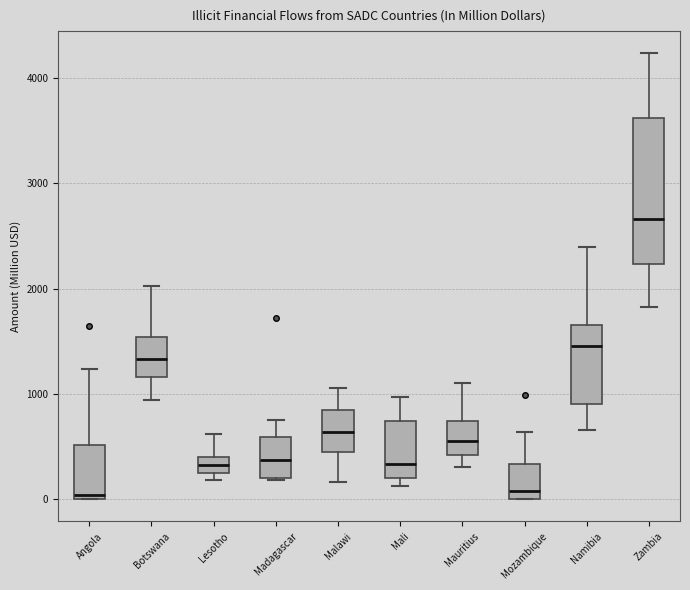

Reading left to right, transcribe this box plot: for each box, give where its median line is, the range the box spans, and where its two whiskers end, as read against the y-axis. The values are not printed on the chart, so give them approximately, as read against the axis.

Angola: median 0 (just above the box's lower edge), box 0 to 500, whiskers 0 to 1200
Botswana: median 1300, box 1200 to 1500, whiskers 900 to 2000
Lesotho: median 300, box 200 to 400, whiskers 200 (just below the box's lower edge) to 600
Madagascar: median 400, box 200 to 600, whiskers 200 to 800
Malawi: median 600, box 400 to 800, whiskers 200 to 1100
Mali: median 300, box 200 to 700, whiskers 100 to 1000
Mauritius: median 600, box 400 to 700, whiskers 300 to 1100
Mozambique: median 100, box 0 to 300, whiskers 0 to 600
Namibia: median 1500, box 900 to 1700, whiskers 700 to 2400
Zambia: median 2700, box 2200 to 3600, whiskers 1800 to 4200